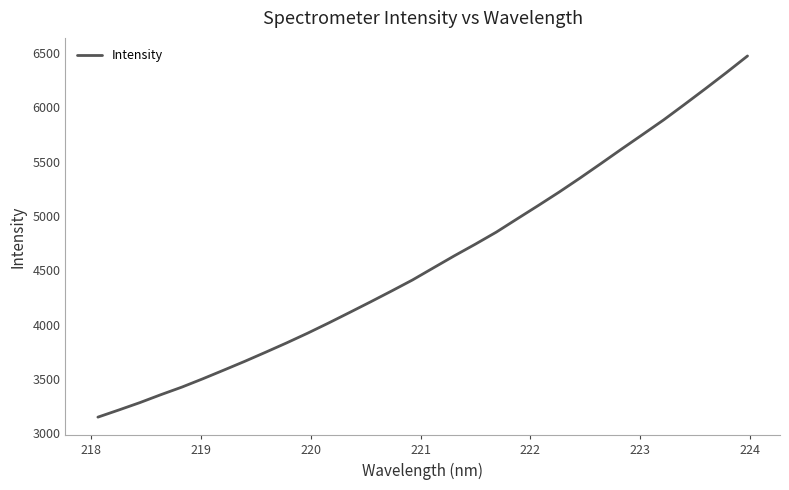

What is the smallest value displayed?

3149.9